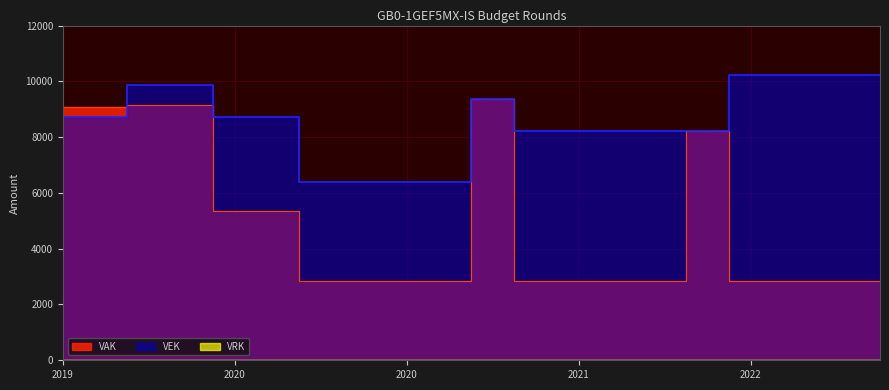

List the series in order of their peak value, highest first.

VEK, VAK